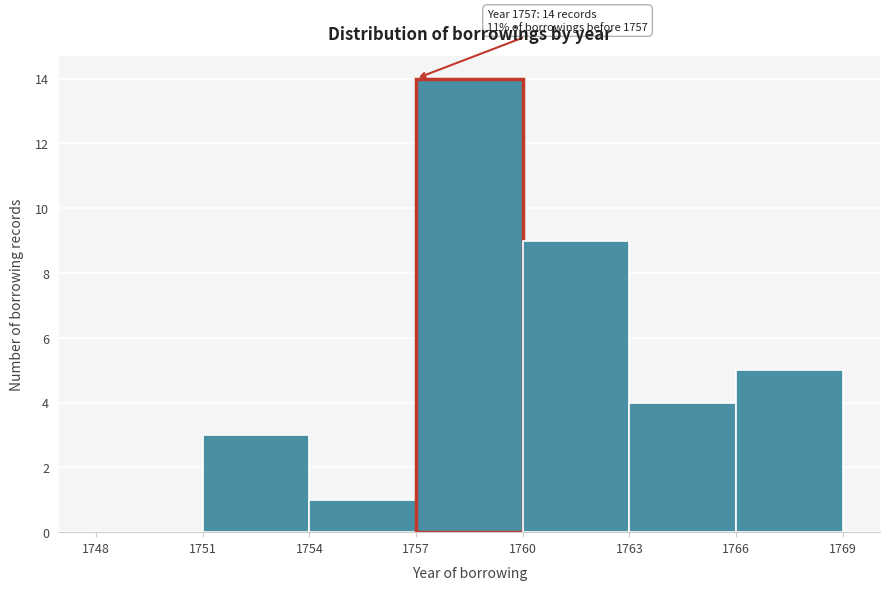

Which range on the x-axis has the tallest bar?

1757 to 1760